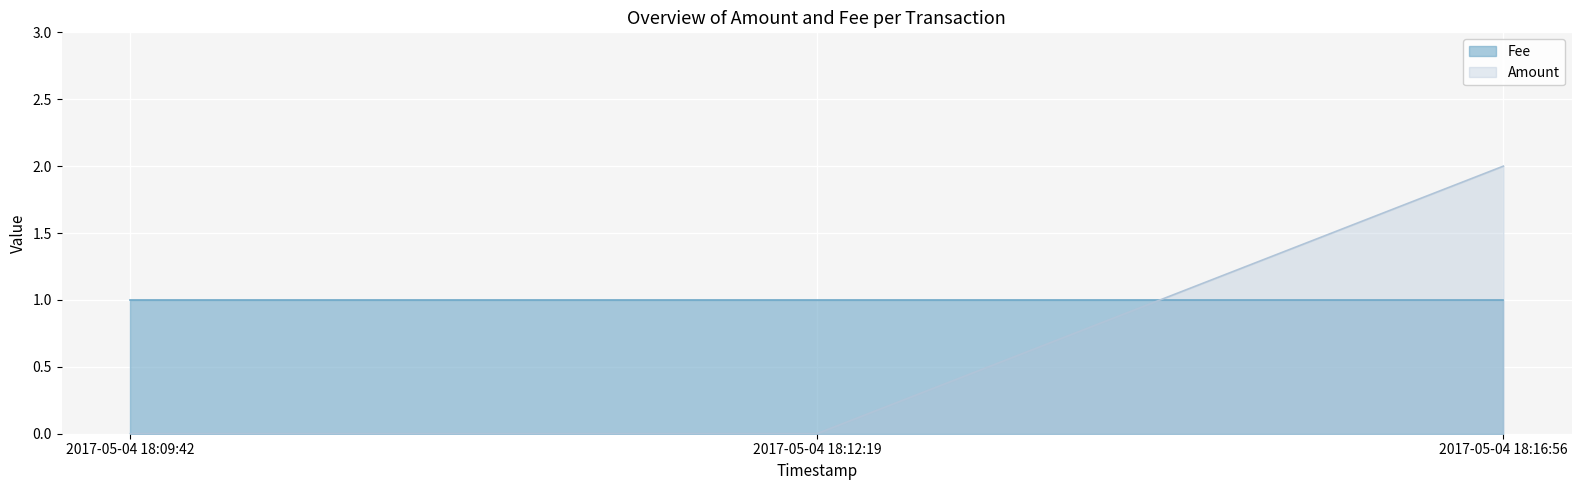

Is it true that the value at 2017-05-04 18:09:42 is 1?

False